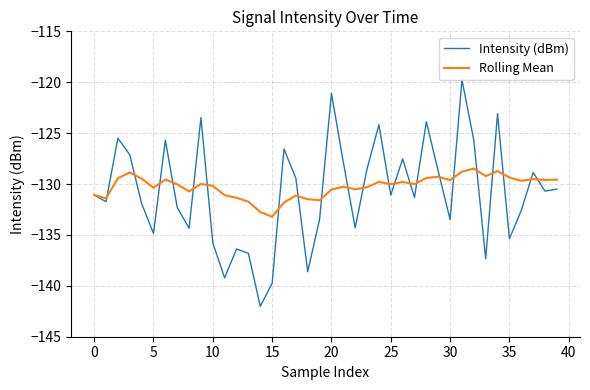

What is the highest value of the Rolling Mean series?

-128.5